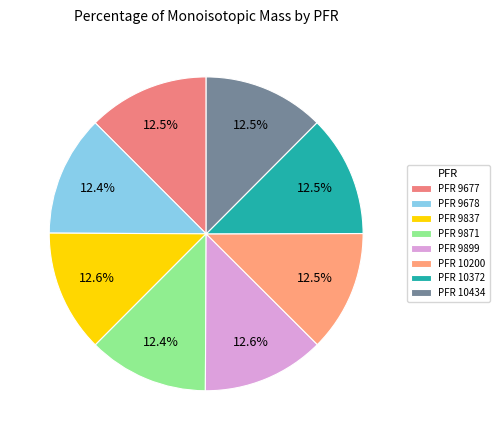

How many slices are in this pie chart?

8